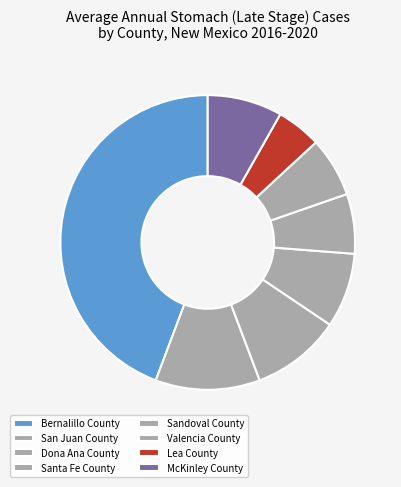

Combined, what portion of the pie is Dona Ana County and Bernalillo County?

54.1%